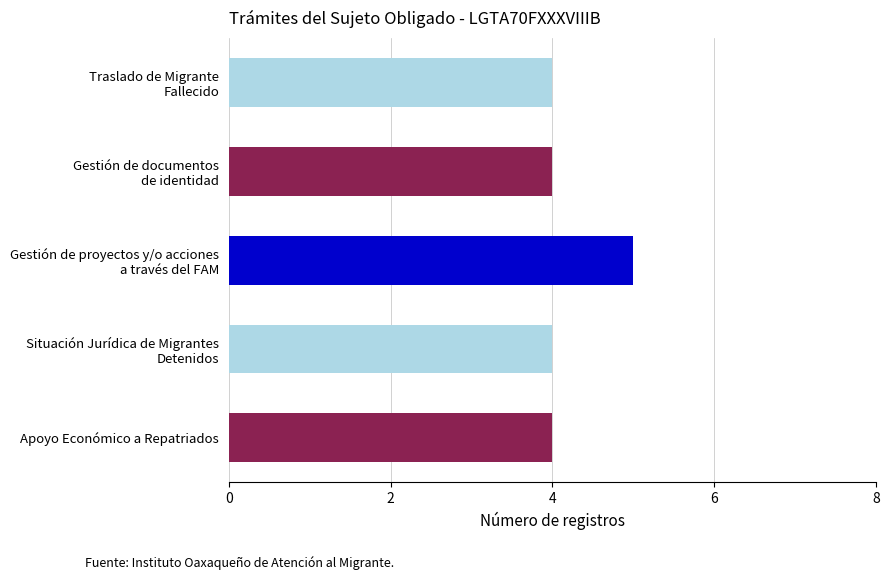

The value at Apoyo Económico a Repatriados is 7. True or false?

False